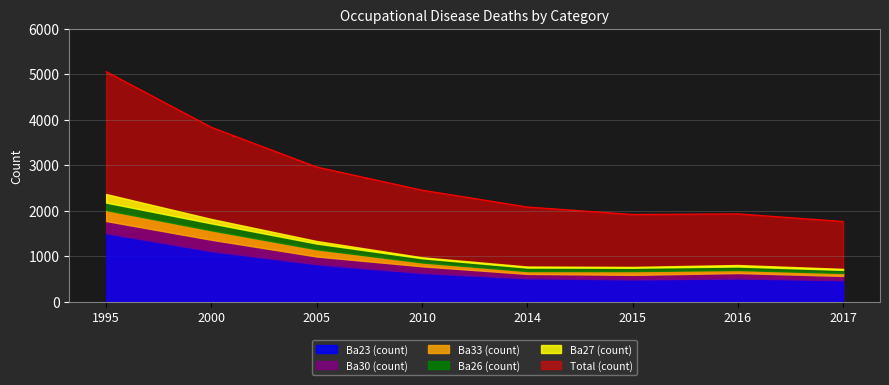

What is the total value across all series at 2000?

5646